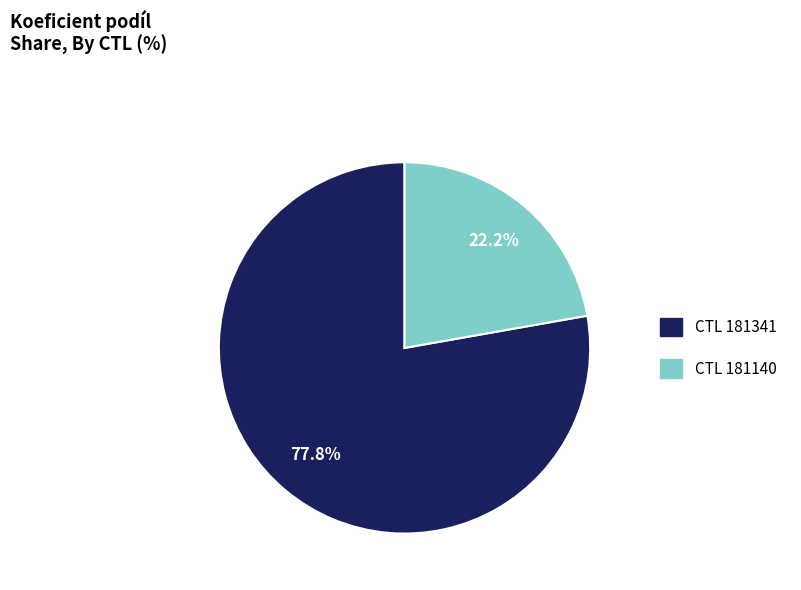

Does any single category account for the majority?

Yes